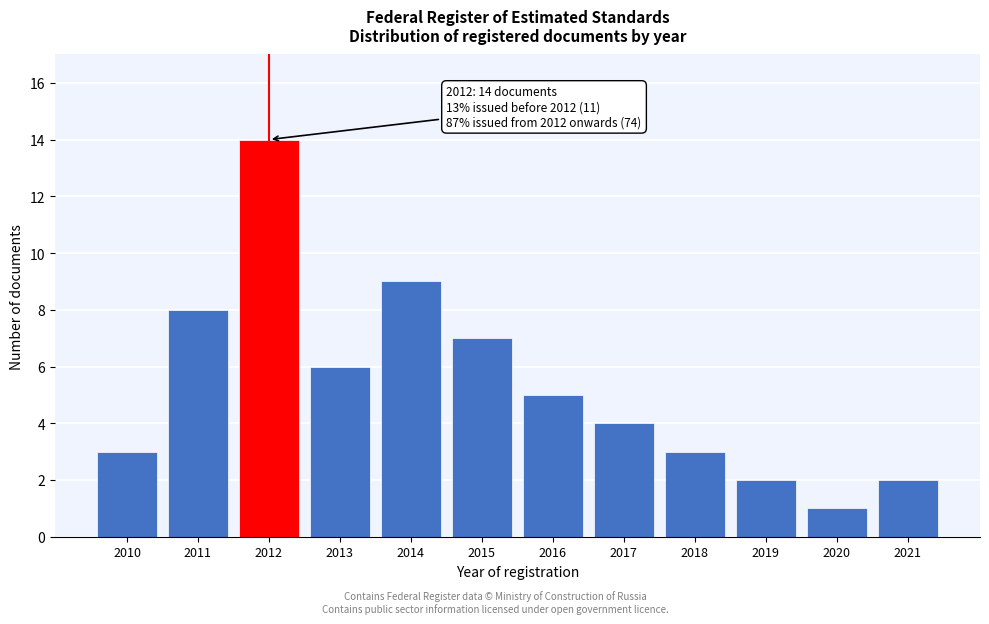

Reading left to right, transcribe all the data shown in this chart.

3	8	14	6	9	7	5	4	3	2	1	2